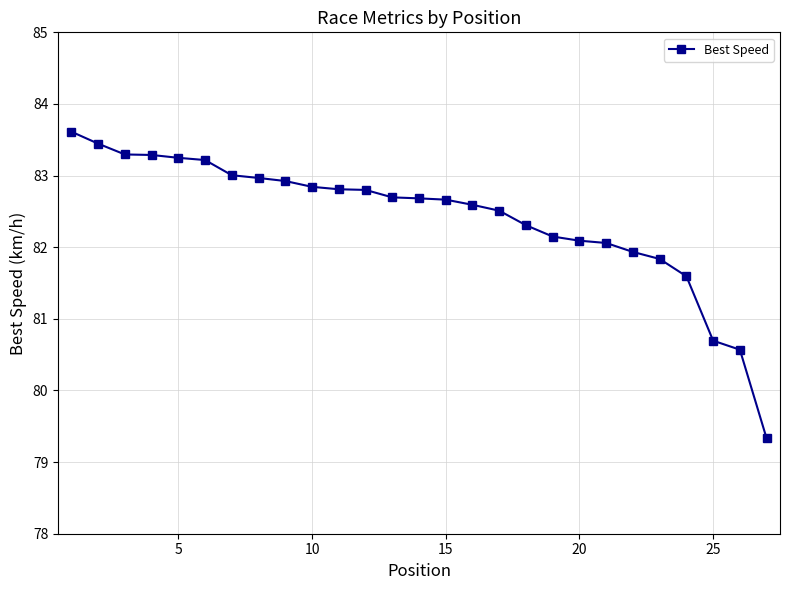

What is the maximum value shown in the chart?

83.6